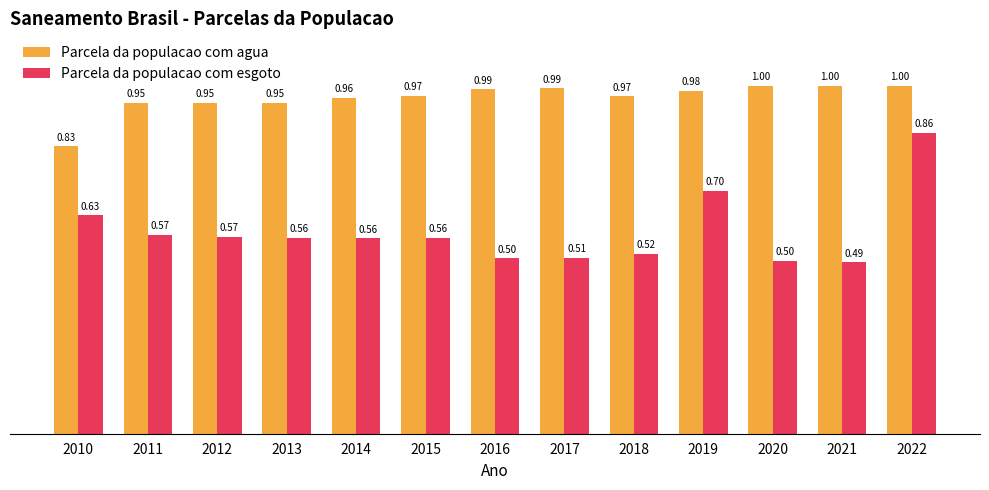

Which series has the largest range (max minus min)?

Parcela da populacao com esgoto